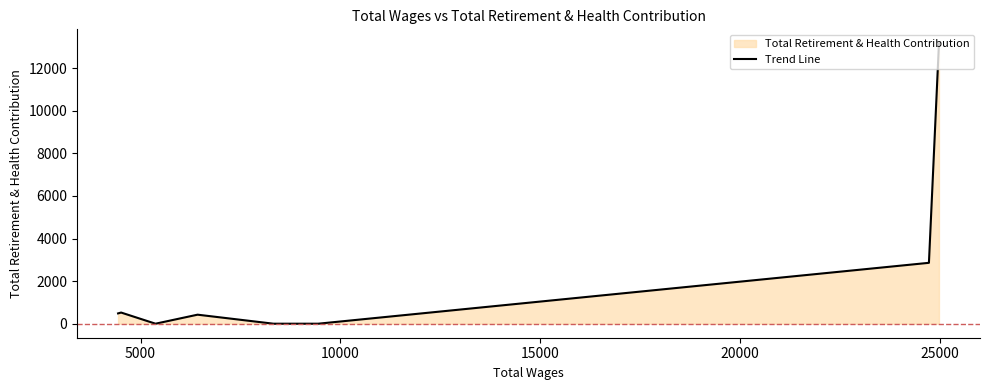

How many data points are less than 484?

4